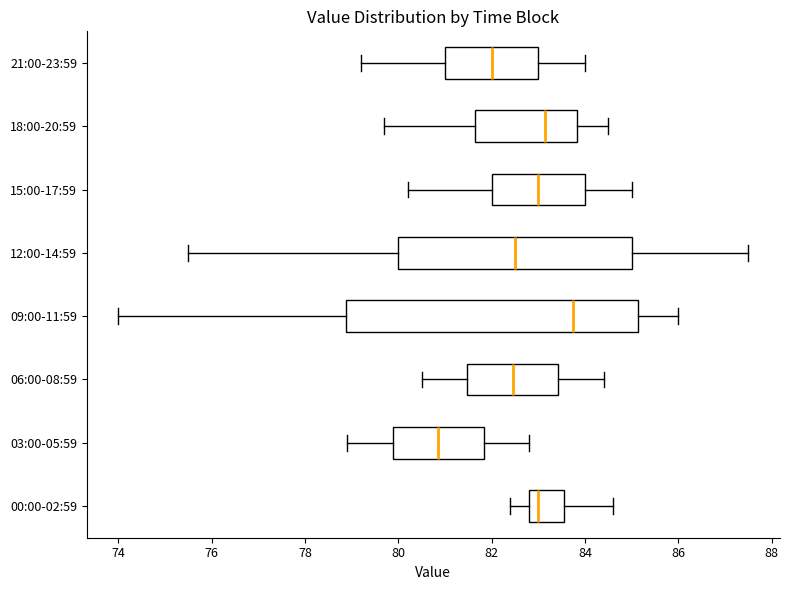

Comparing the boxes themselves (not the whiskers), which one is the widest?

09:00-11:59